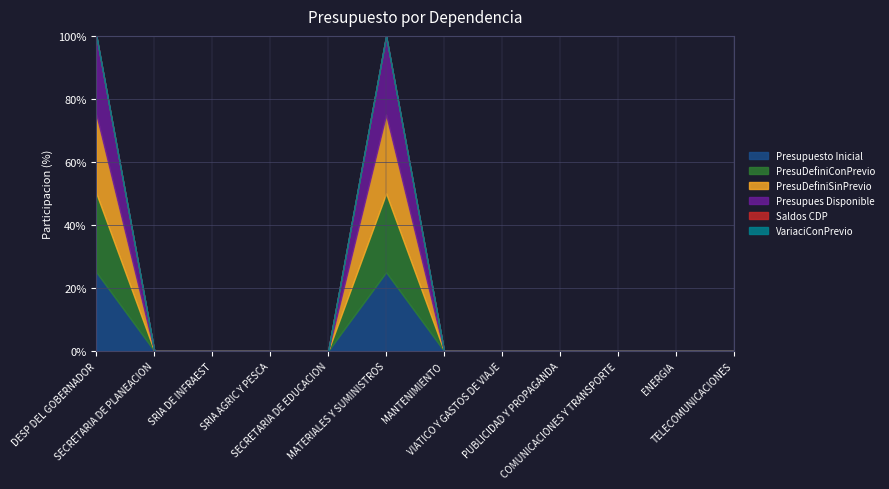

Does the chart have visible grid lines?

Yes